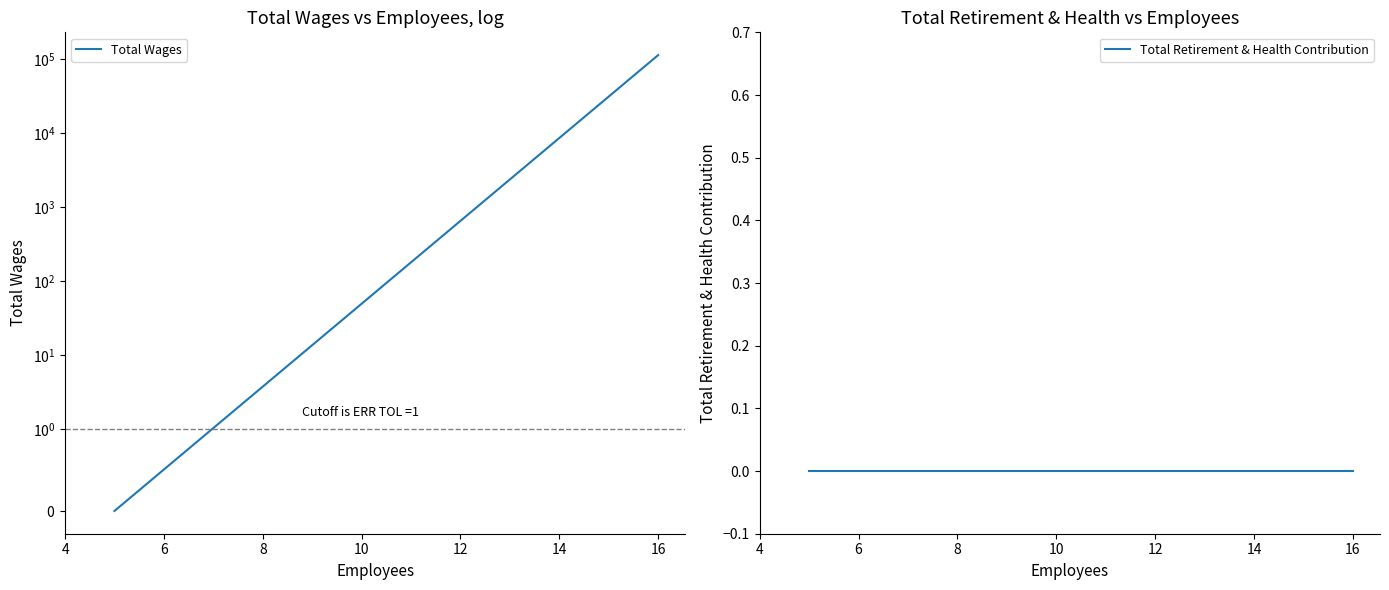

Count the Total Wages values in the range 0 to 114558.

3